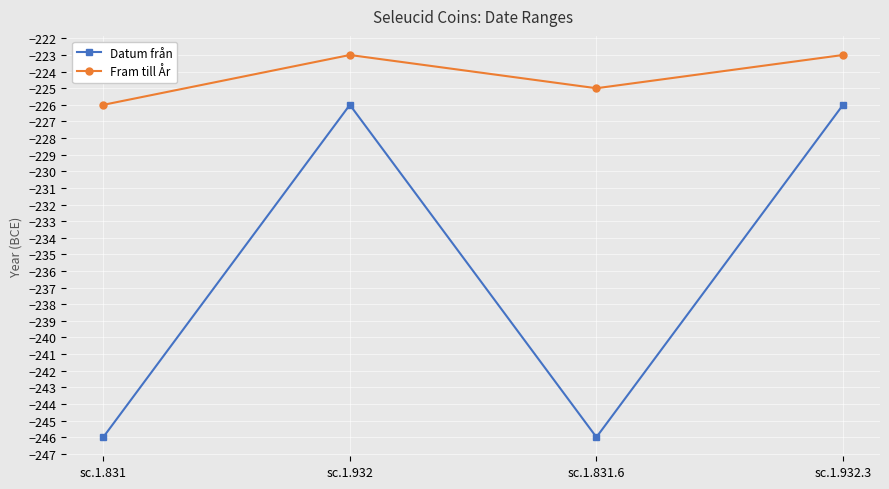

Which series has the widest spread of values?

Datum från